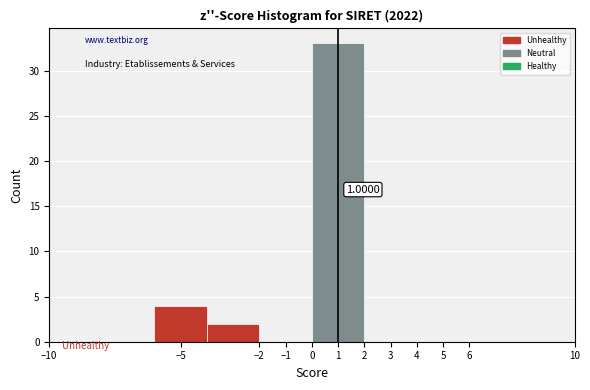

Which range on the x-axis has the tallest bar?

0 to 2